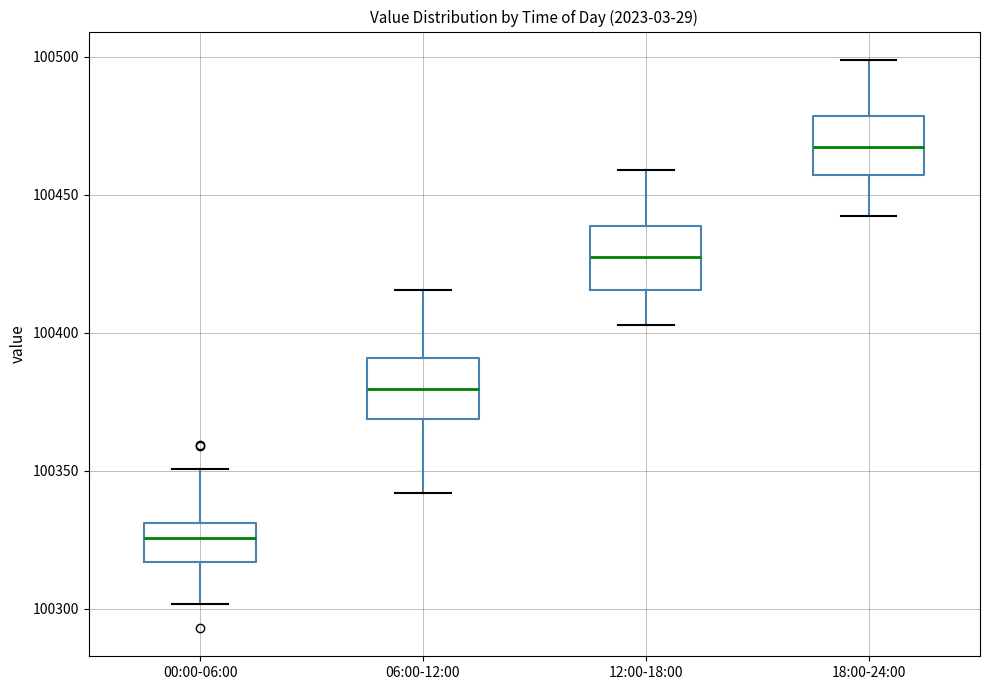

Reading left to right, transcribe this box plot: for each box, give where its median line is, the range the box spans, and where its two whiskers end, as read against the y-axis. The values are not printed on the chart, so give them approximately, as read against the axis.

00:00-06:00: median 100325, box 100315 to 100330, whiskers 100300 to 100350
06:00-12:00: median 100380, box 100370 to 100390, whiskers 100340 to 100415
12:00-18:00: median 100425, box 100415 to 100440, whiskers 100405 to 100460
18:00-24:00: median 100465, box 100455 to 100480, whiskers 100440 to 100500